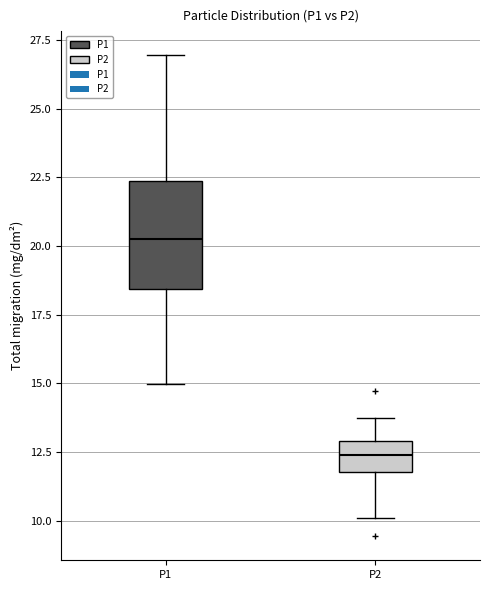

Reading left to right, transcribe this box plot: for each box, give where its median line is, the range the box spans, and where its two whiskers end, as read against the y-axis. The values are not printed on the chart, so give them approximately, as read against the axis.

P1: median 20.5, box 18.5 to 22.5, whiskers 15.0 to 27.0
P2: median 12.5, box 12.0 to 13.0, whiskers 10.0 to 14.0